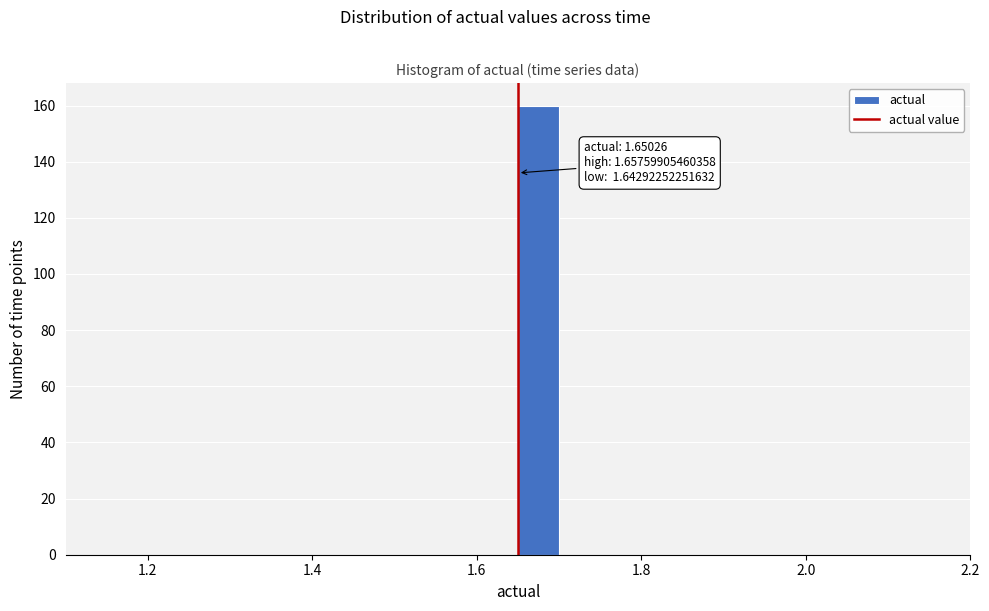

Read against the x-axis, roughly where is the centre of the tallest bar?

1.68